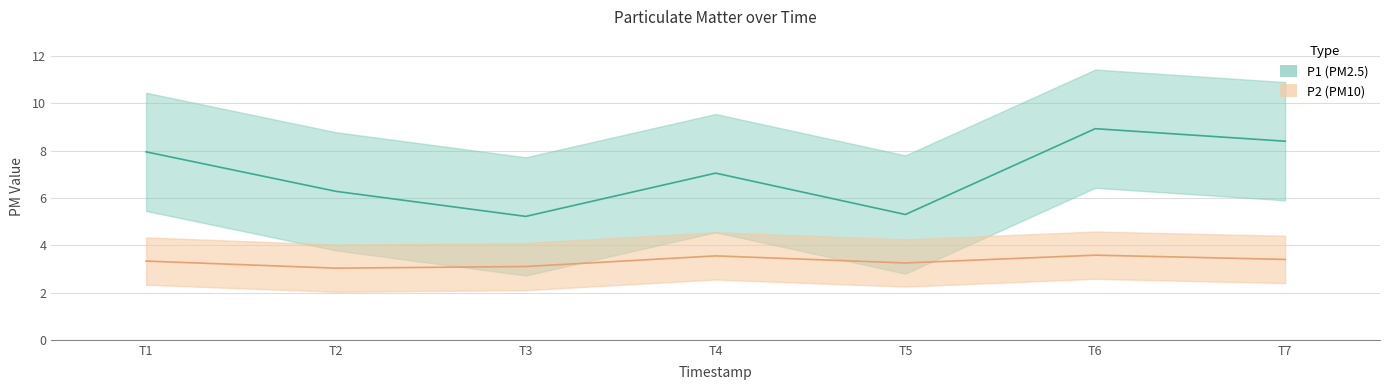

Is this an area chart (filled region under the line)?

No